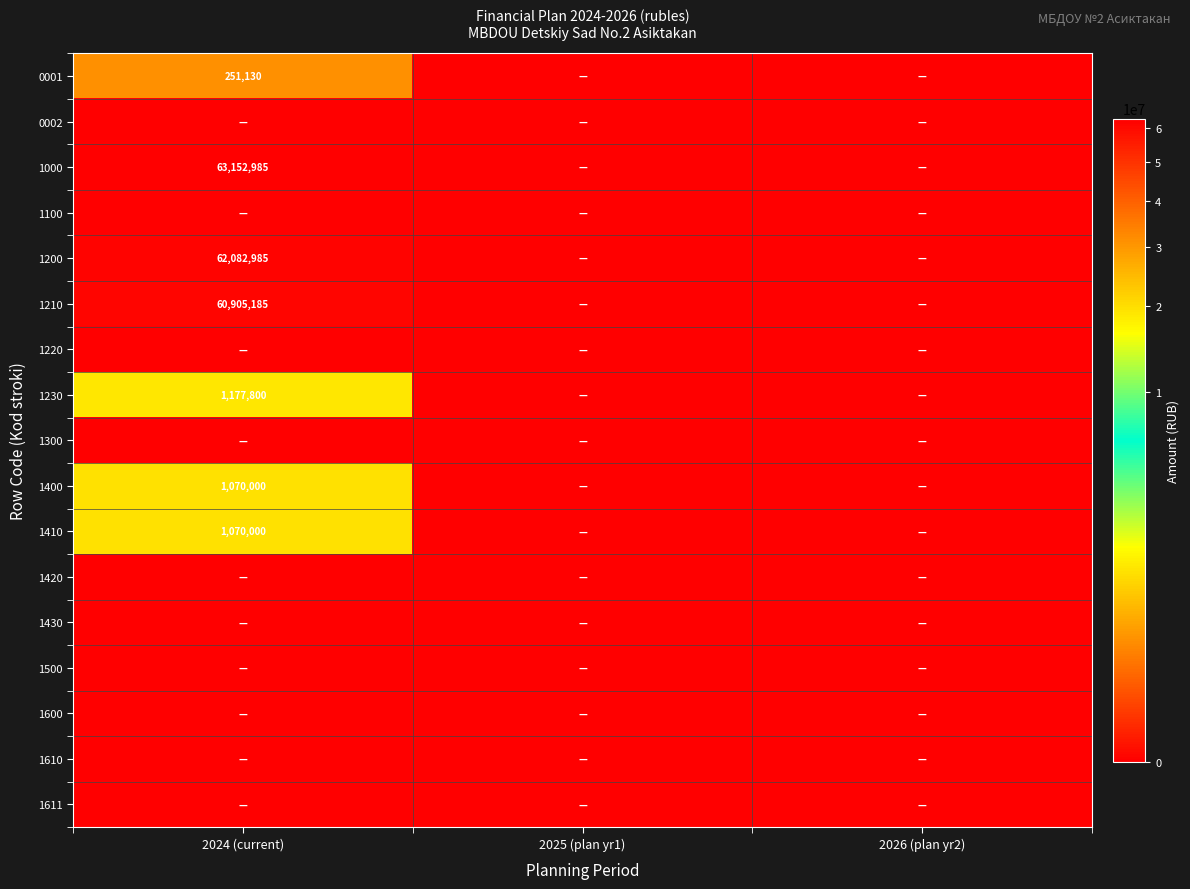

The 1210 series shows 60905185 at 2024 (current). True or false?

True